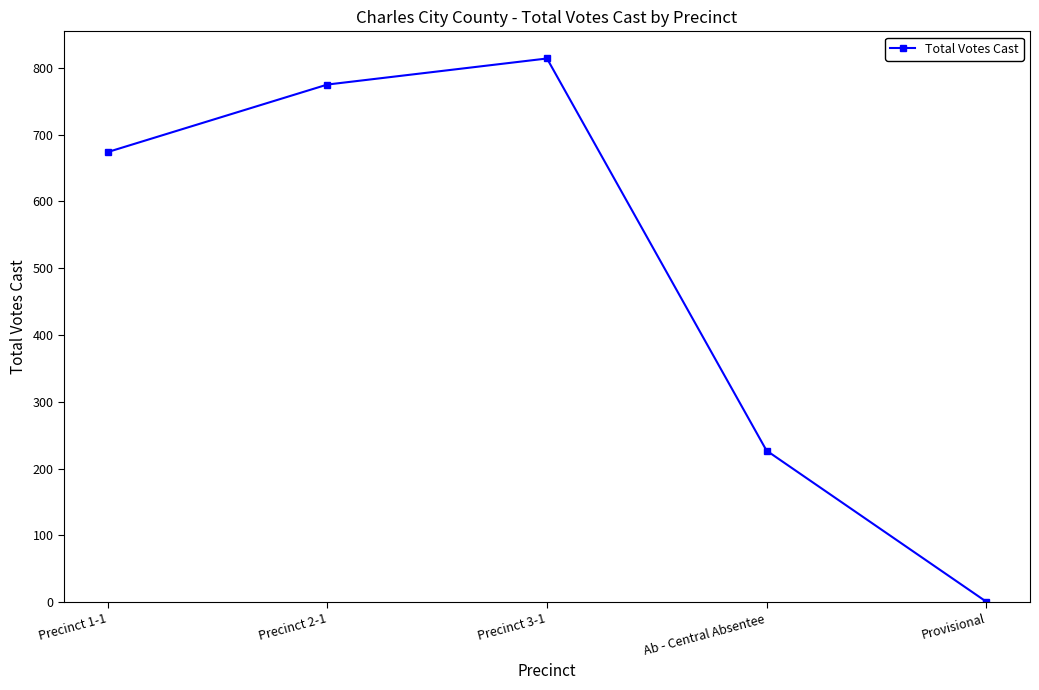

What is the value of the 4th point from the left?

227